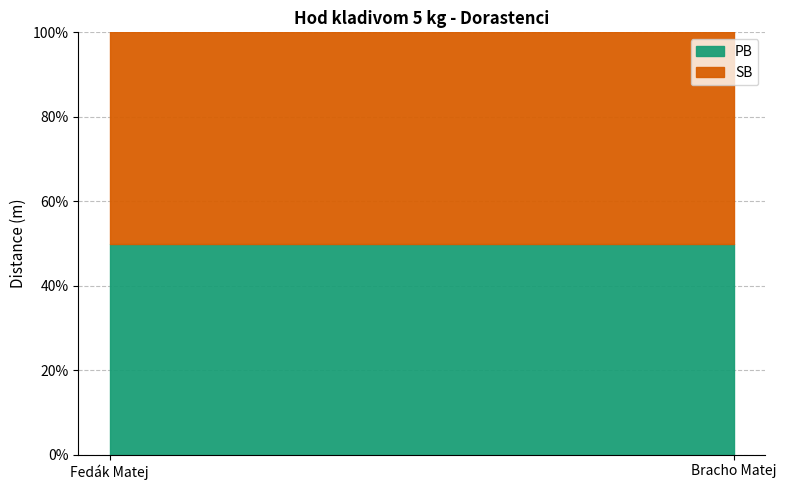

At how many categories does at least one series exceed 38?

1